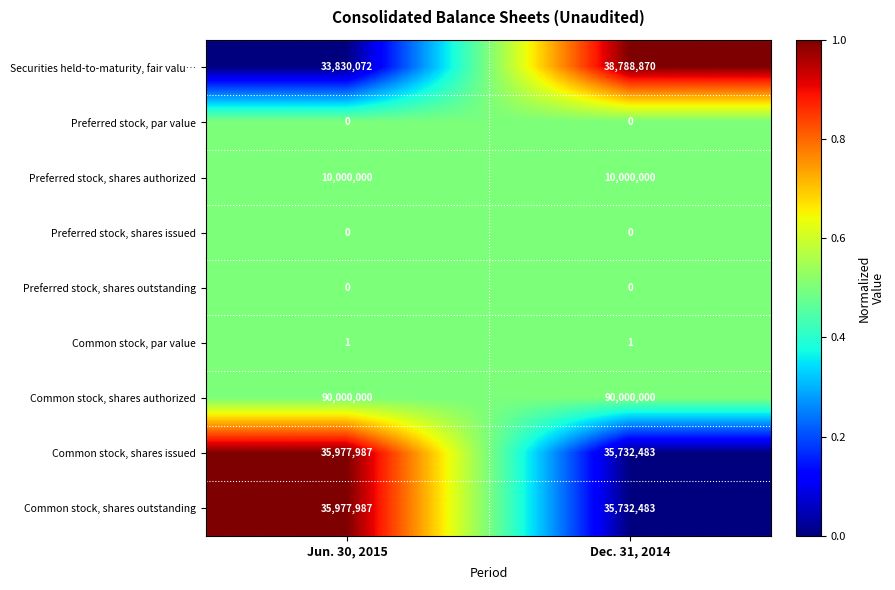

How many distinct data groups are displayed?

9